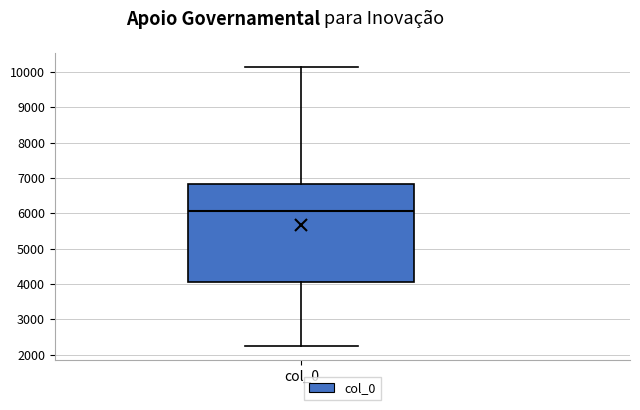

Transcribe this box plot: give where the median line is, the range the box spans, and where the two whiskers end, as read against the y-axis. The values are not printed on the chart, so give them approximately, as read against the axis.

median 6100, box 4000 to 6800, whiskers 2200 to 10200